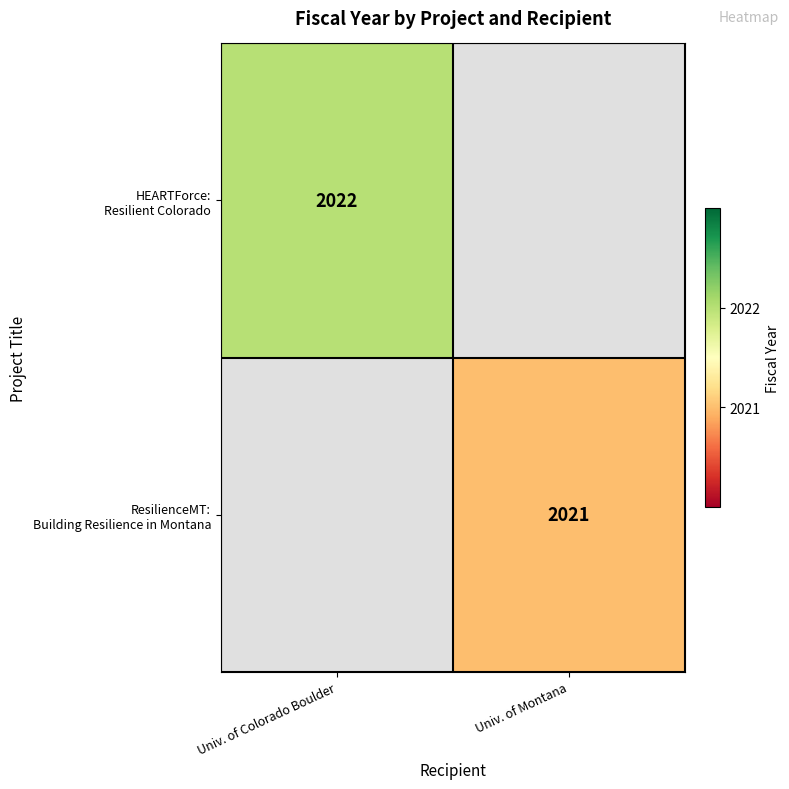

List the series in order of their peak value, lowest first.

ResilienceMT: Building Resilience in Montana, HEARTForce: Resilient Colorado